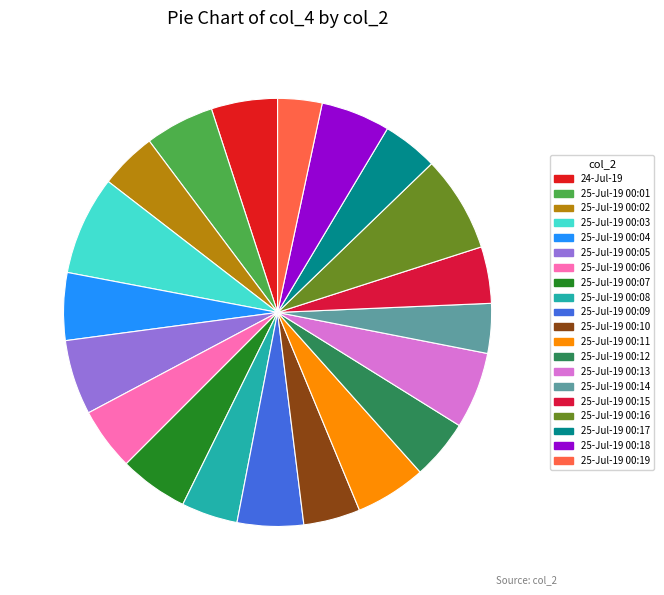

How many segments does this pie chart have?

20